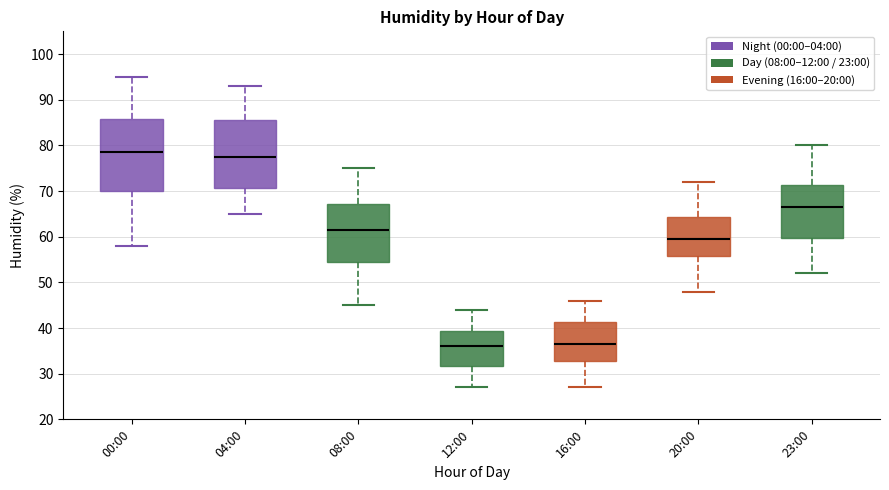

Where is the lower edge of the box for 00:00 on the y-axis? The values are not printed on the chart, so give them approximately, as read against the axis.

70